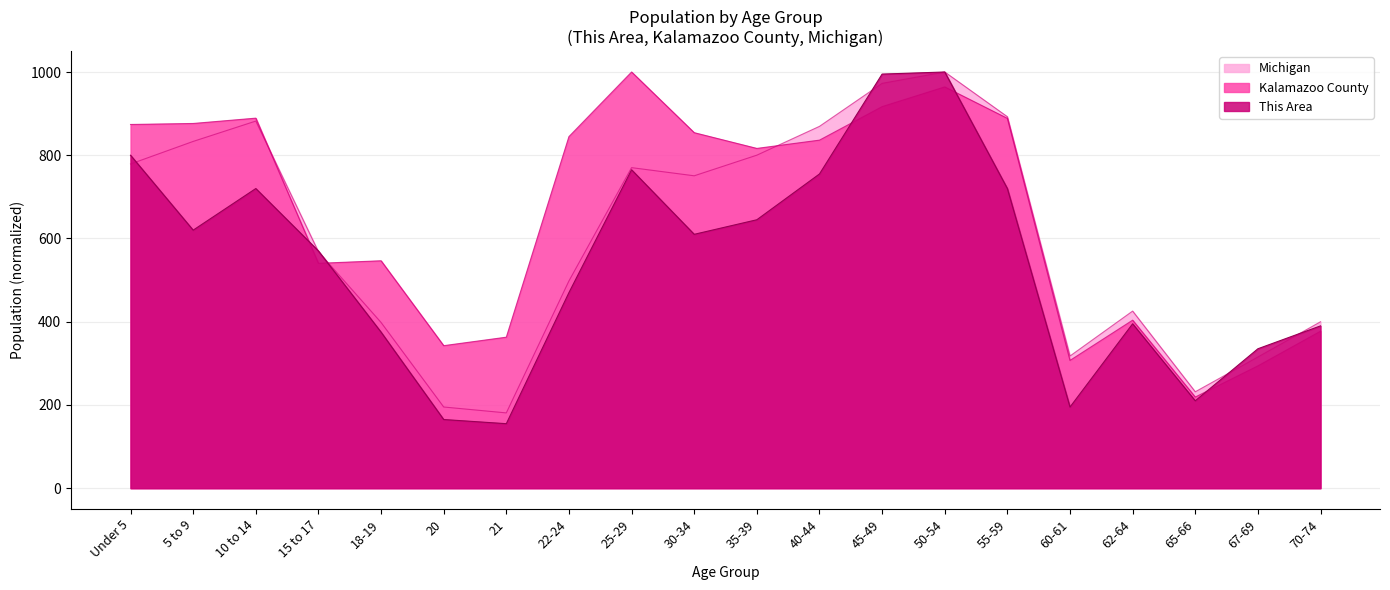

What is the difference between the This Area values at 22-24 and 10 to 14?

250.0